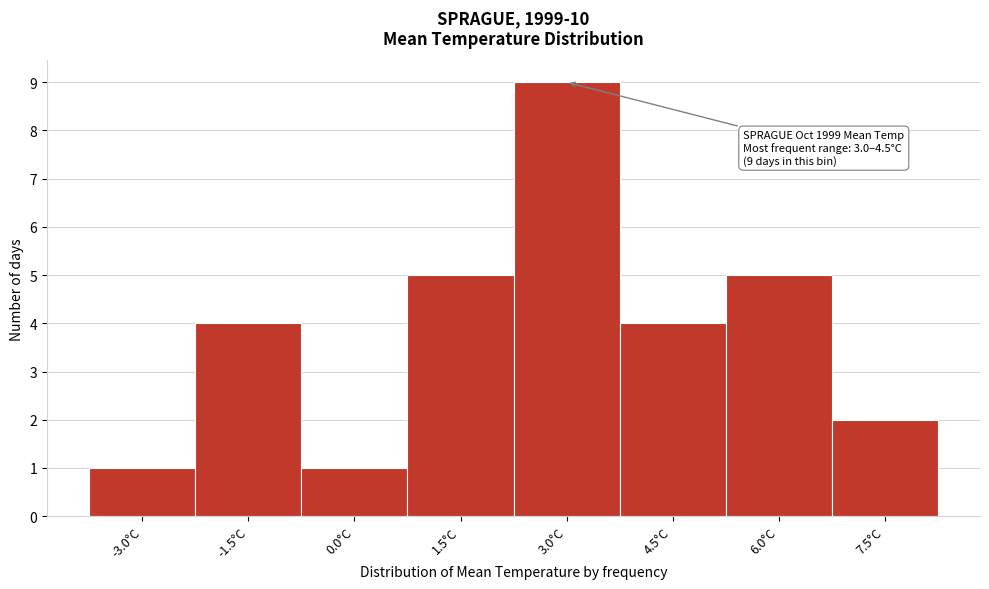

Reading left to right, list all the values displayed in this chart.

-3.0°C=1	-1.5°C=4	0.0°C=1	1.5°C=5	3.0°C=9	4.5°C=4	6.0°C=5	7.5°C=2